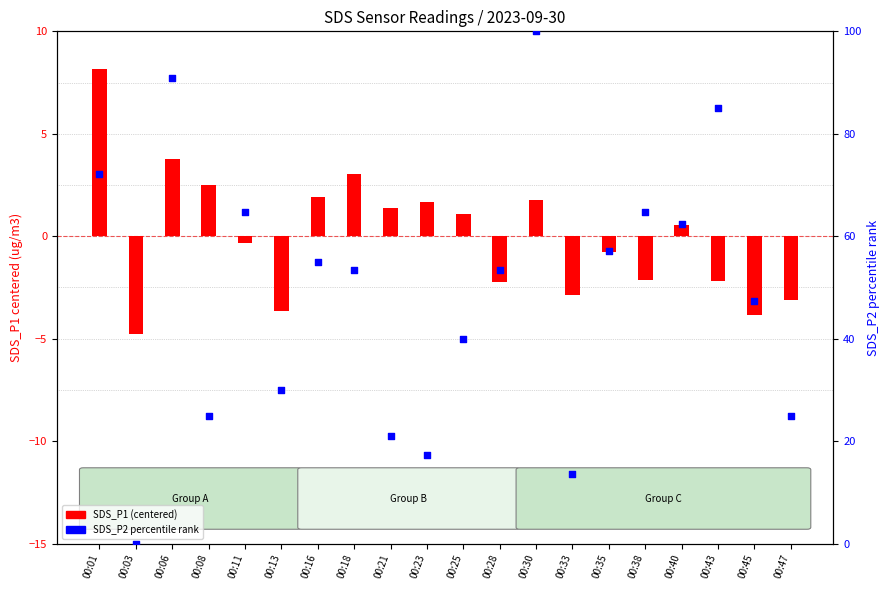

At which category is the sum across all series the highest?

00:30